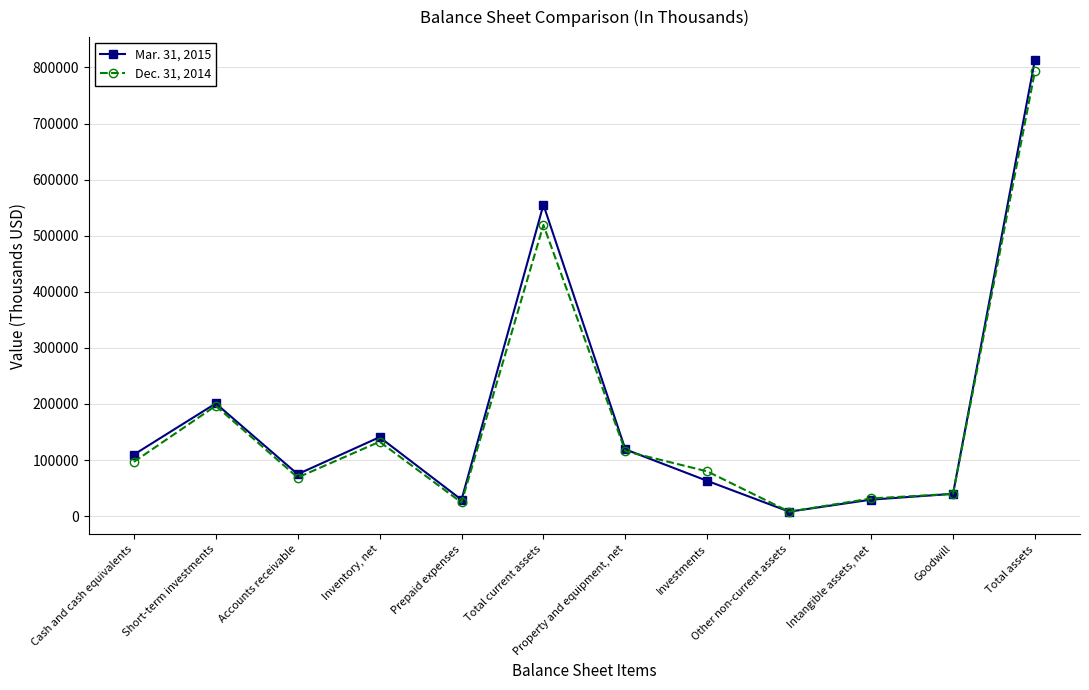

What is the difference between the Dec. 31, 2014 values at Prepaid expenses and Other non-current assets?

16427